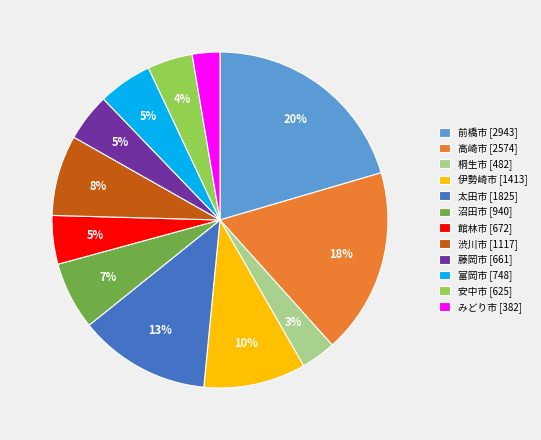

The みどり市 slice represents 17% of the pie. True or false?

False